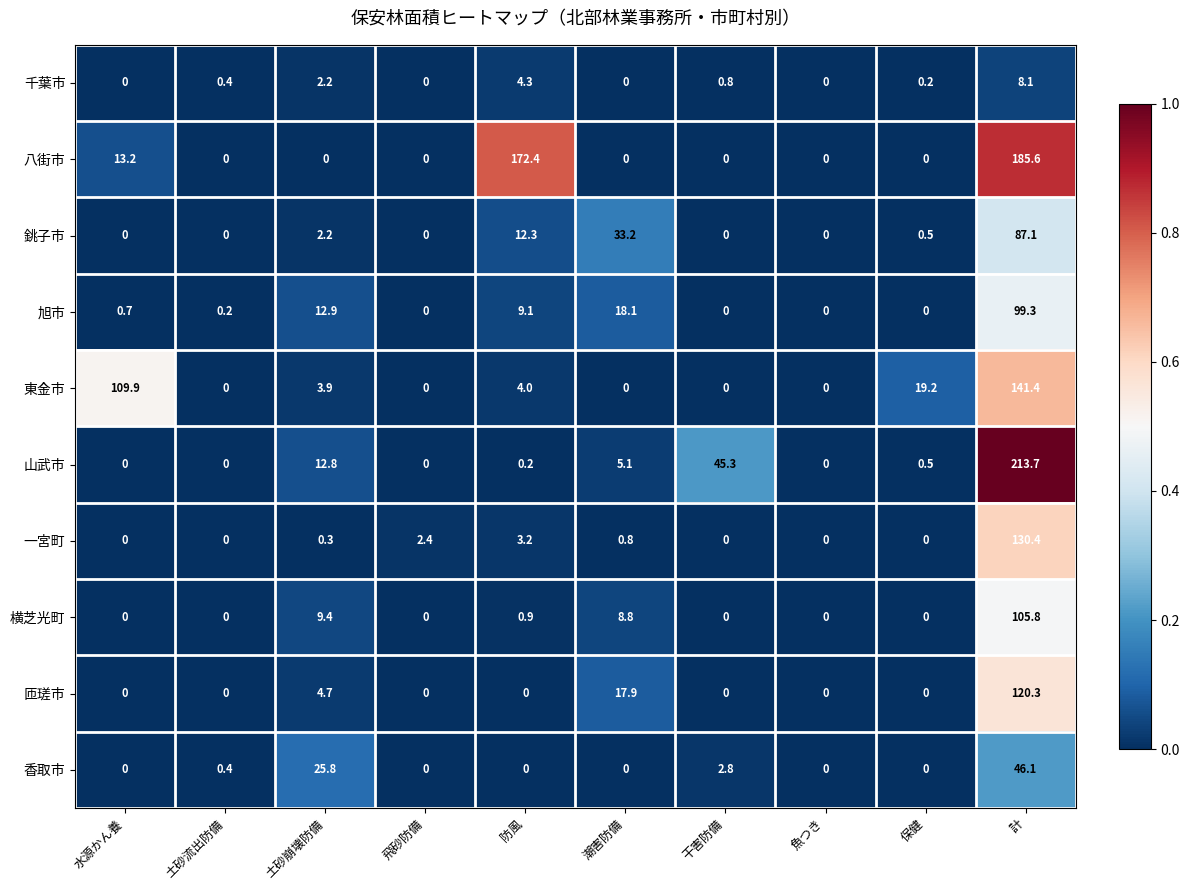

How many values in the 旭市 series exceed 0?

6